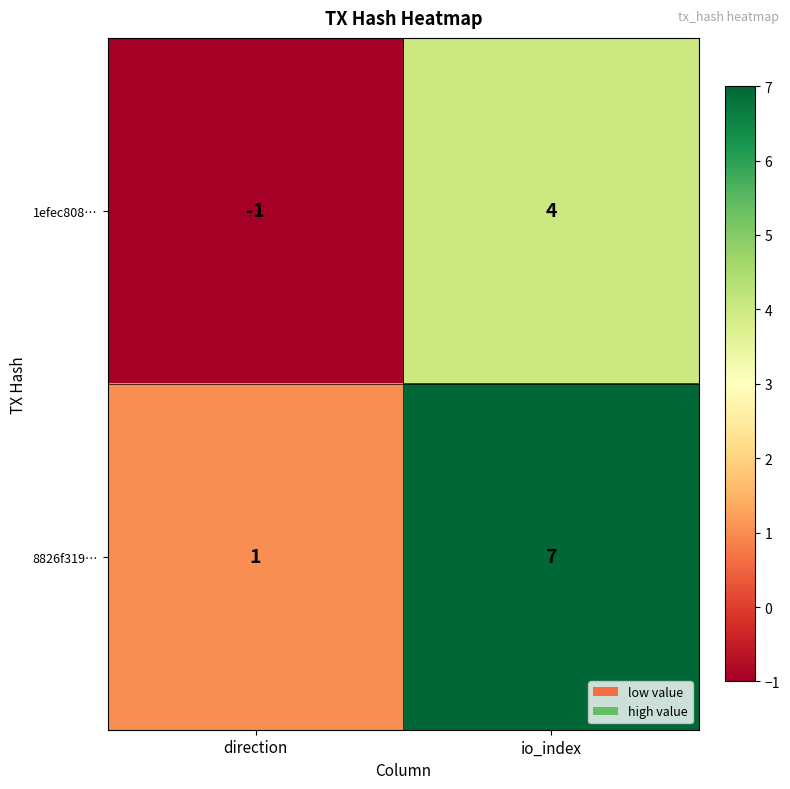

Reading left to right, extract all data points from this chart.

1efec808…: -1	4
8826f319…: 1	7